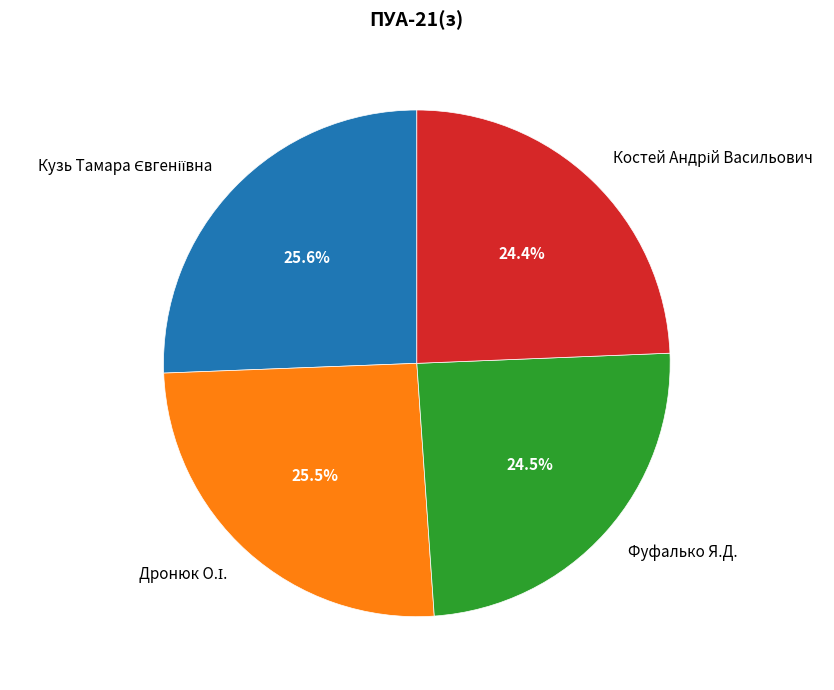

Does Фуфалько Я.Д. account for over 50% of the chart?

No